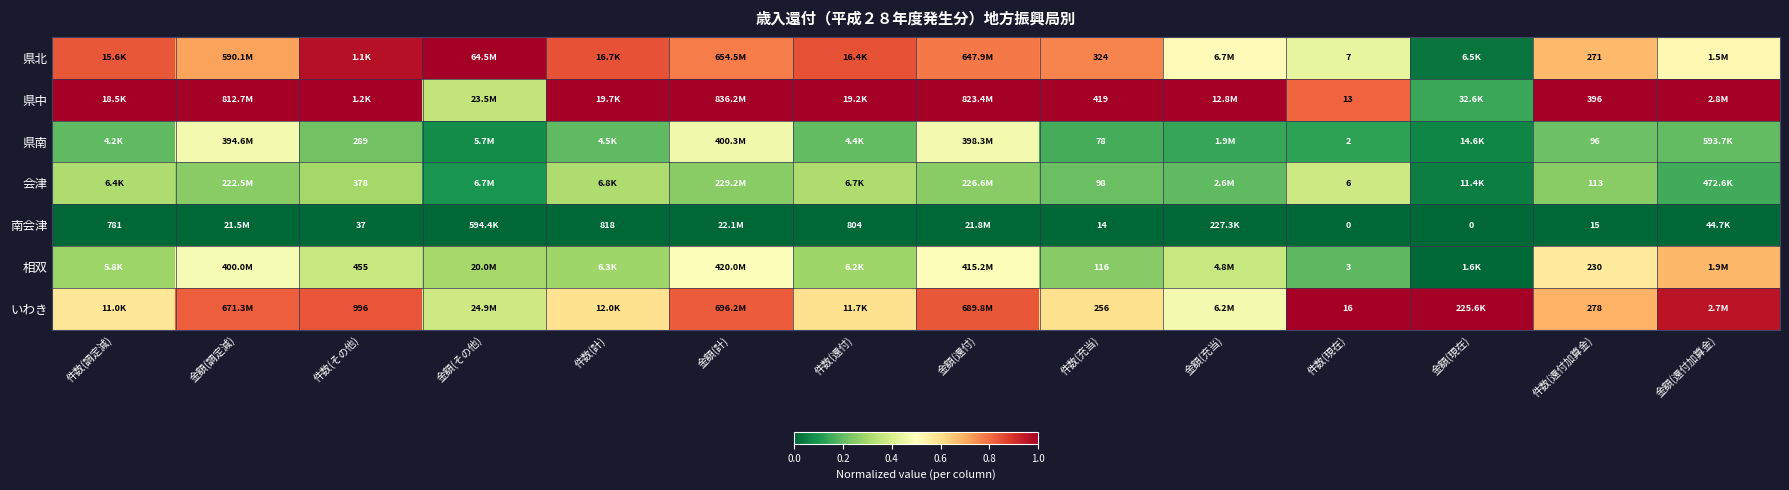

Which series has the largest total across all categories?

県中